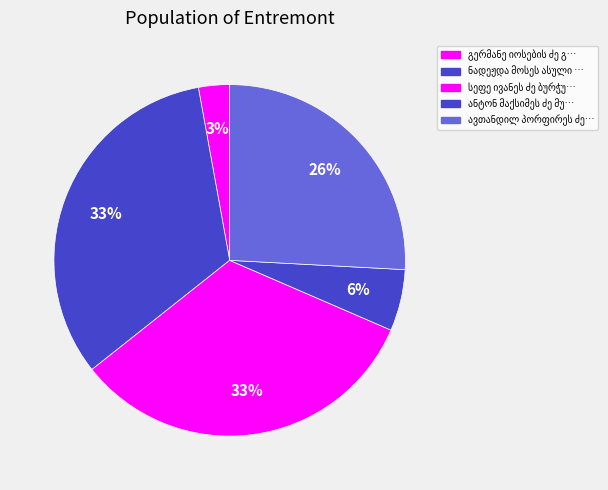

How many slices are in this pie chart?

5